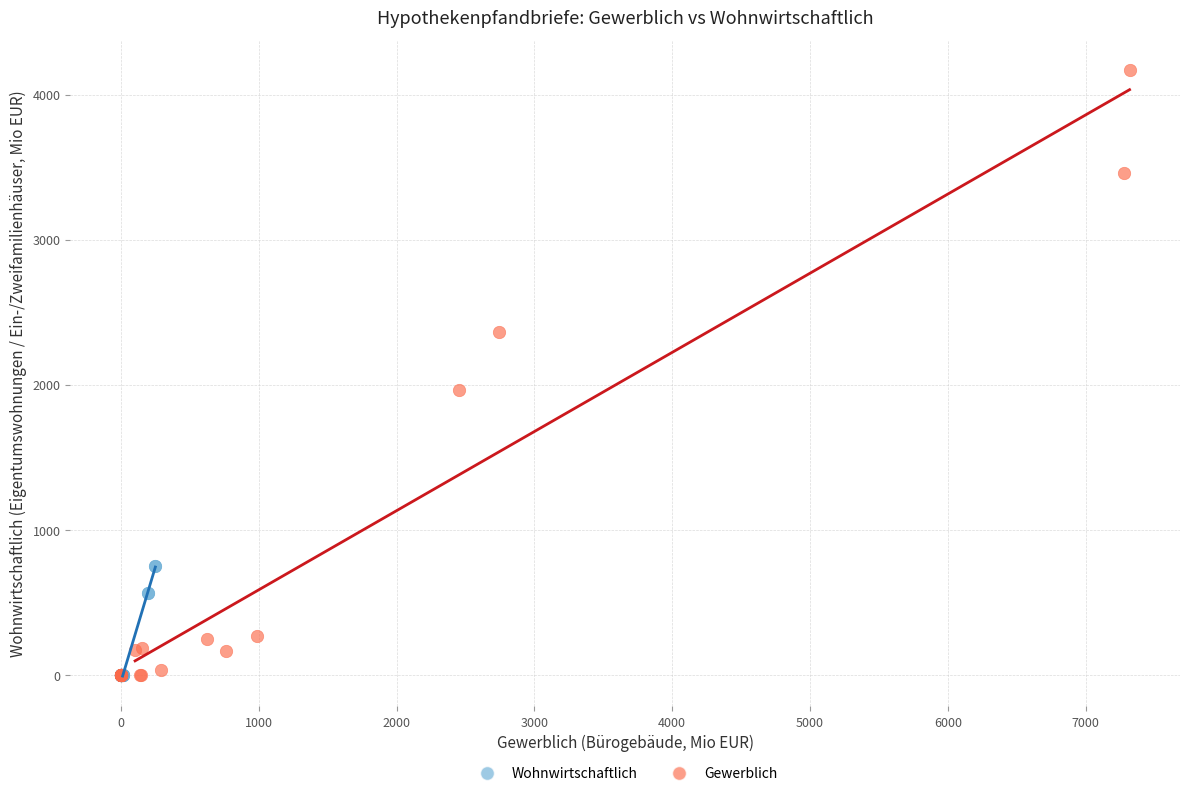

Which series reaches the maximum Y coordinate?

Gewerblich